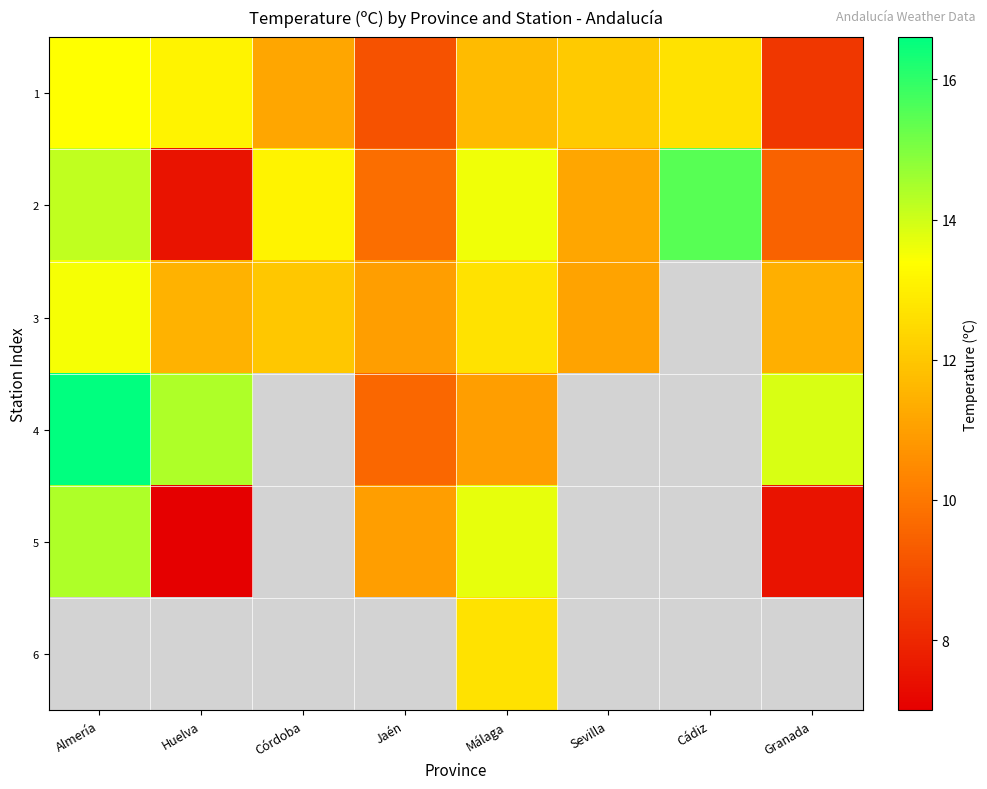

How many values in the 2 series exceed 13?

4